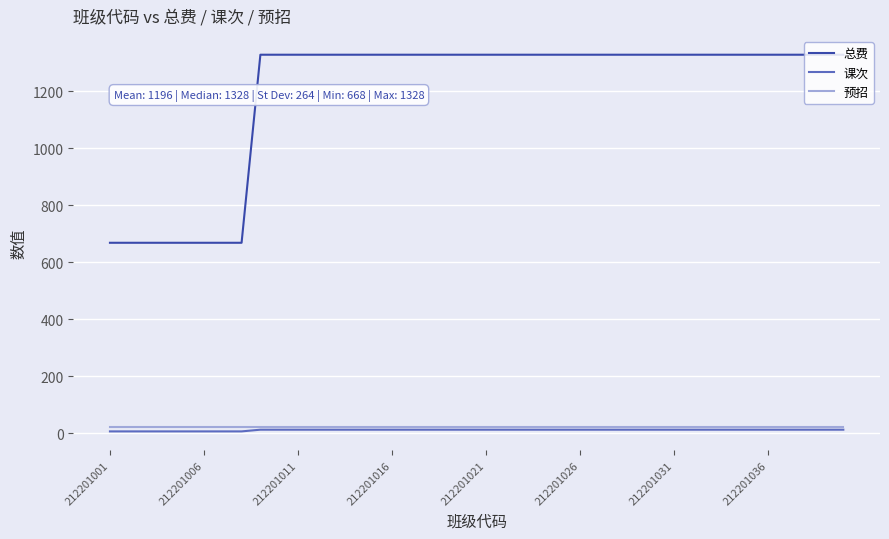

What is the difference between the maximum and second lowest values in the 课次 series?

6